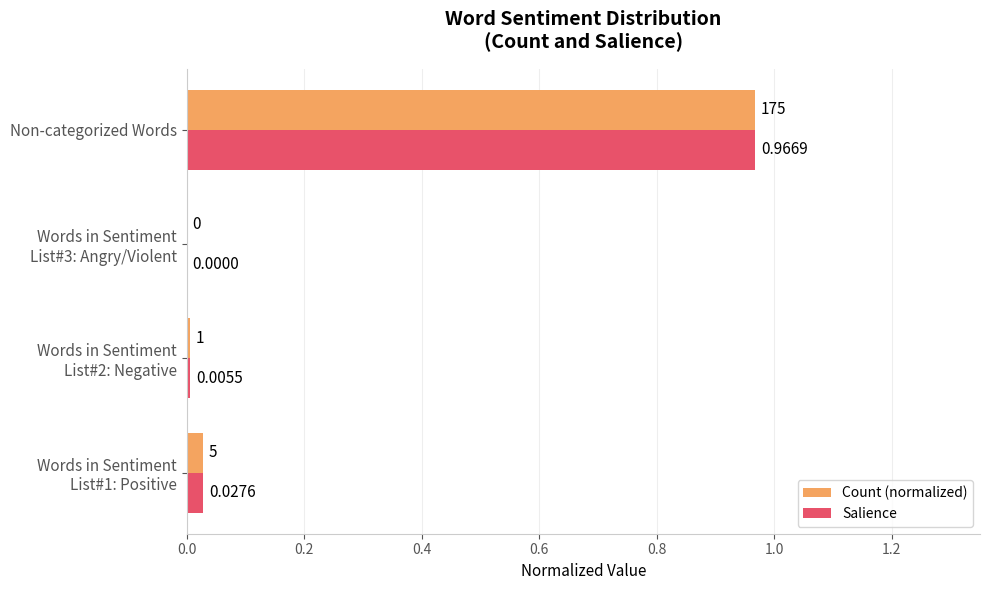

At which category is the sum across all series the highest?

Non-categorized Words